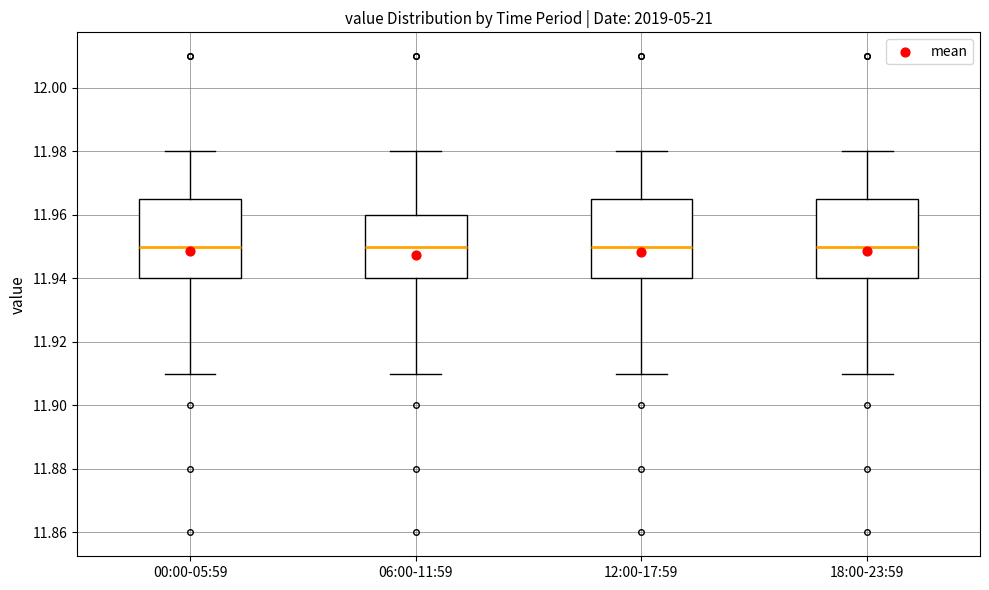

Reading left to right, read every box against the y-axis: the position of its median line, the range the box covers, and the ends of its whiskers. The values are not printed on the chart, so give them approximately, as read against the axis.

00:00-05:59: median 11.950, box 11.940 to 11.966, whiskers 11.910 to 11.980
06:00-11:59: median 11.950, box 11.940 to 11.960, whiskers 11.910 to 11.980
12:00-17:59: median 11.950, box 11.940 to 11.966, whiskers 11.910 to 11.980
18:00-23:59: median 11.950, box 11.940 to 11.966, whiskers 11.910 to 11.980